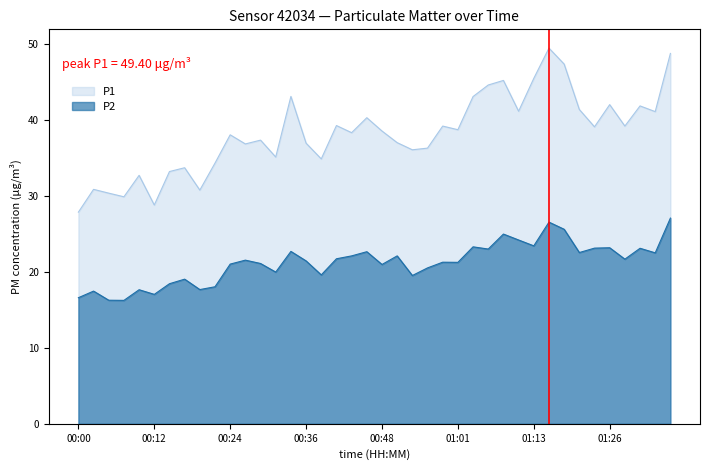

Where is the first local maximum for P1?

00:02